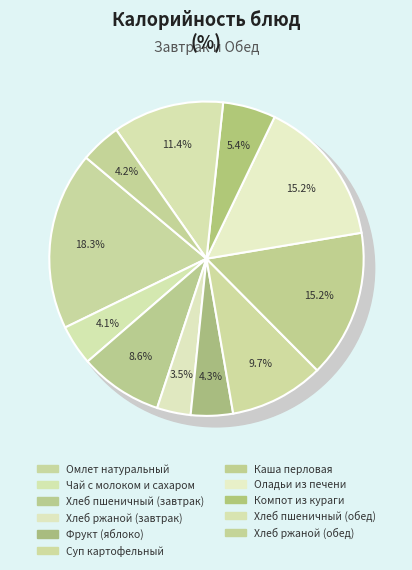

To the nearest percent, what percentage of the pie is Хлеб пшеничный (завтрак)?

9%